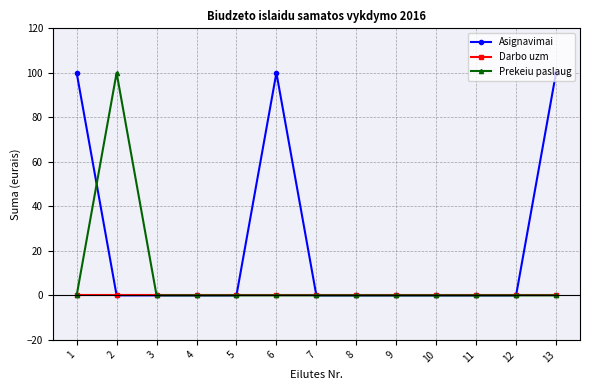

Reading right to left, extract all data points from this chart.

Asignavimai: 100	0	0	0	0	0	0	100	0	0	0	0	100
Darbo uzm: 0	0	0	0	0	0	0	0	0	0	0	0	0
Prekeiu paslaug: 0	0	0	0	0	0	0	0	0	0	0	100	0